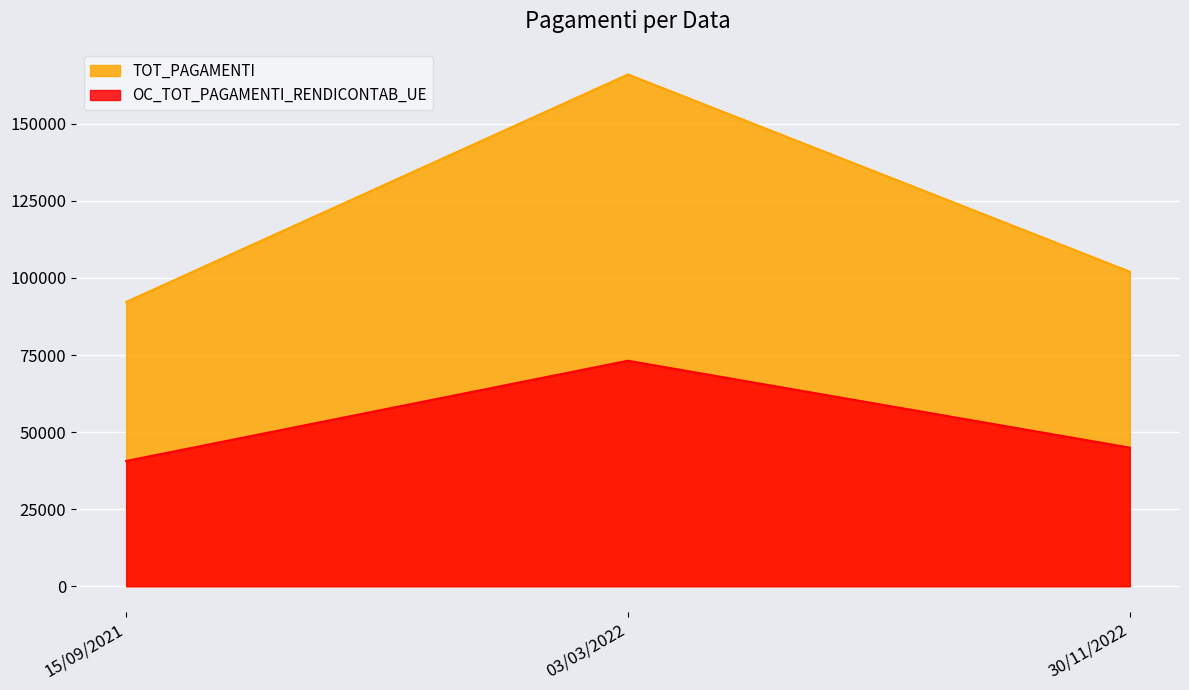

Which category has the lowest value across all series?

15/09/2021